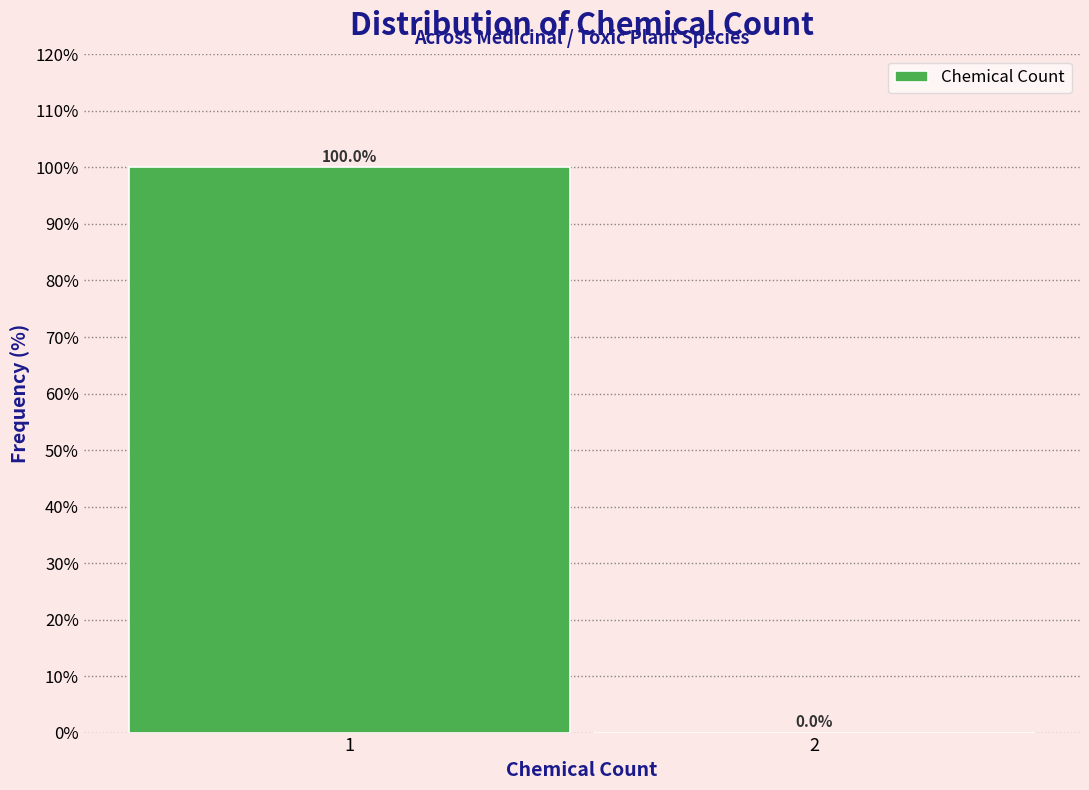

Reading right to left, transcribe all the data shown in this chart.

2=0	1=100